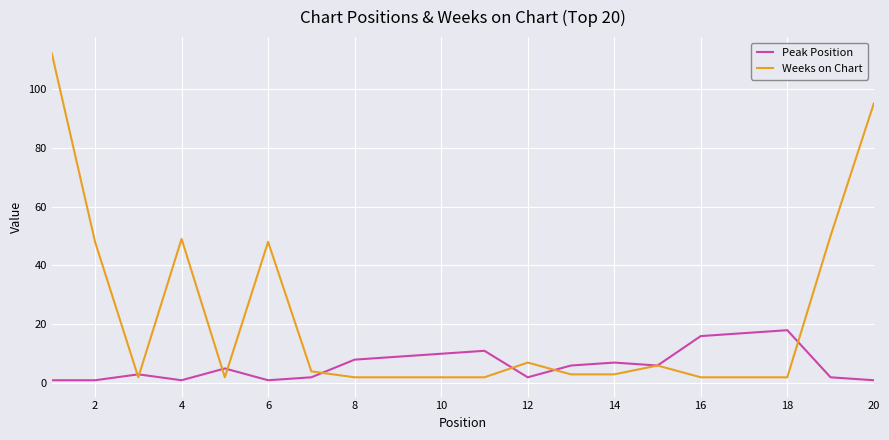

Reading left to right, list all the values displayed in this chart.

Peak Position: 1	1	3	1	5	1	2	8	9	10	11	2	6	7	6	16	17	18	2	1
Weeks on Chart: 112	48	2	49	2	48	4	2	2	2	2	7	3	3	6	2	2	2	50	95